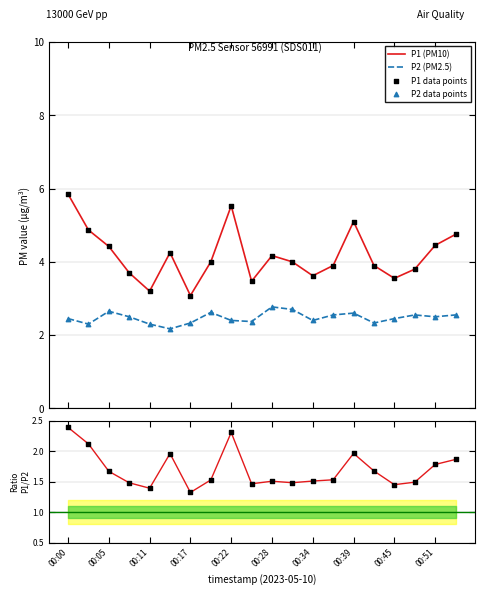

Which series has the largest Y range (max minus min)?

P1 (PM10)